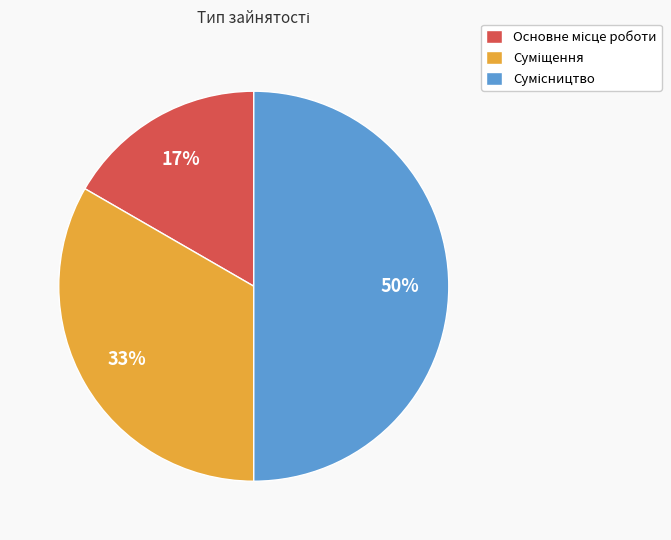

Count the number of slices in the pie.

3